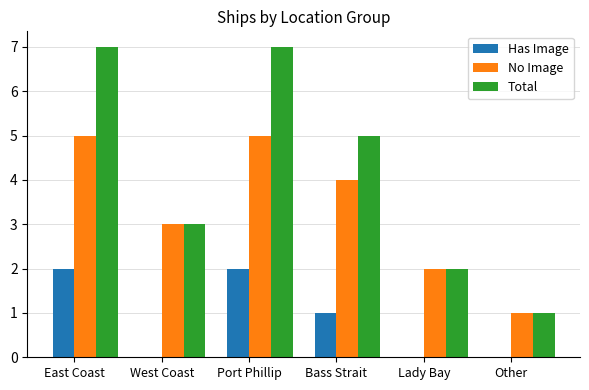

Are the bars grouped side by side (vs. stacked)?

Yes